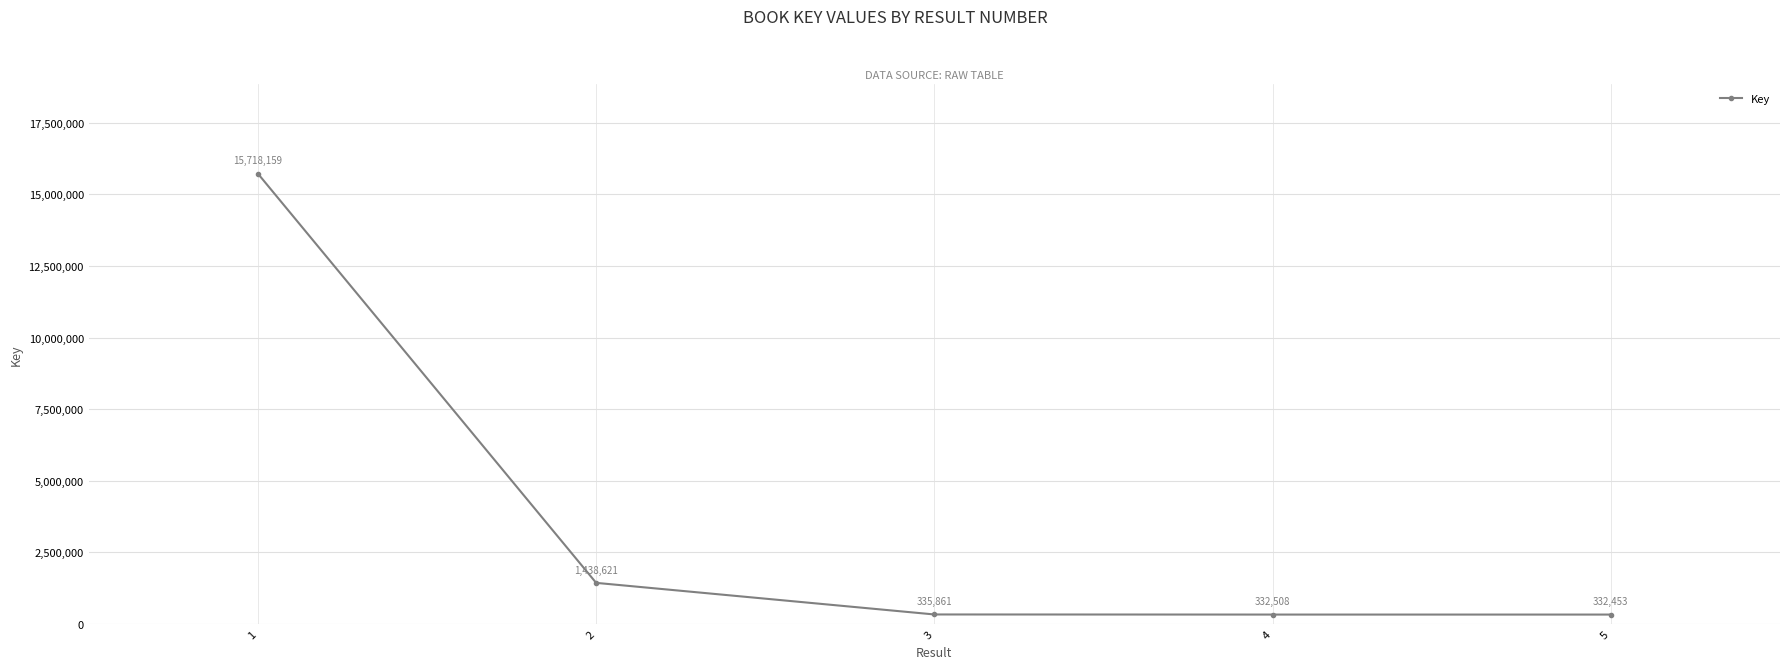

At which label is the value closest to 8025306?

2